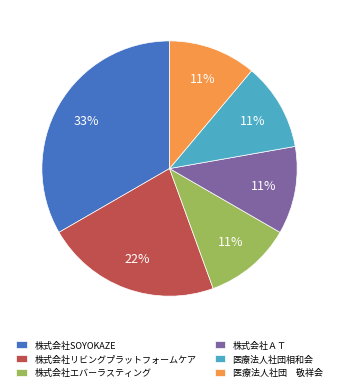

Which category has the biggest portion of the pie?

株式会社SOYOKAZE